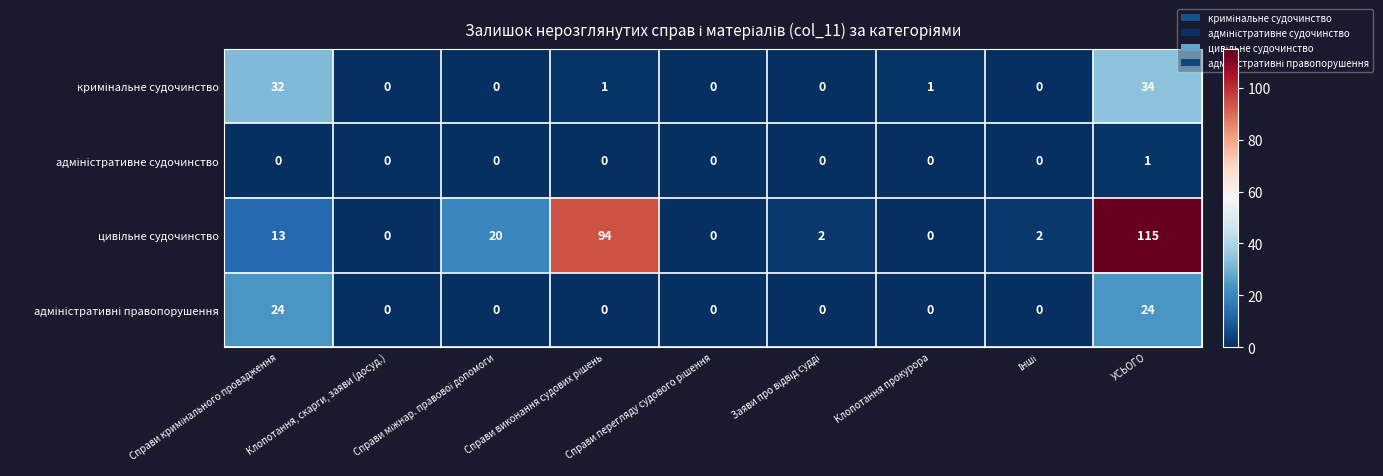

What is the greatest value displayed?

115